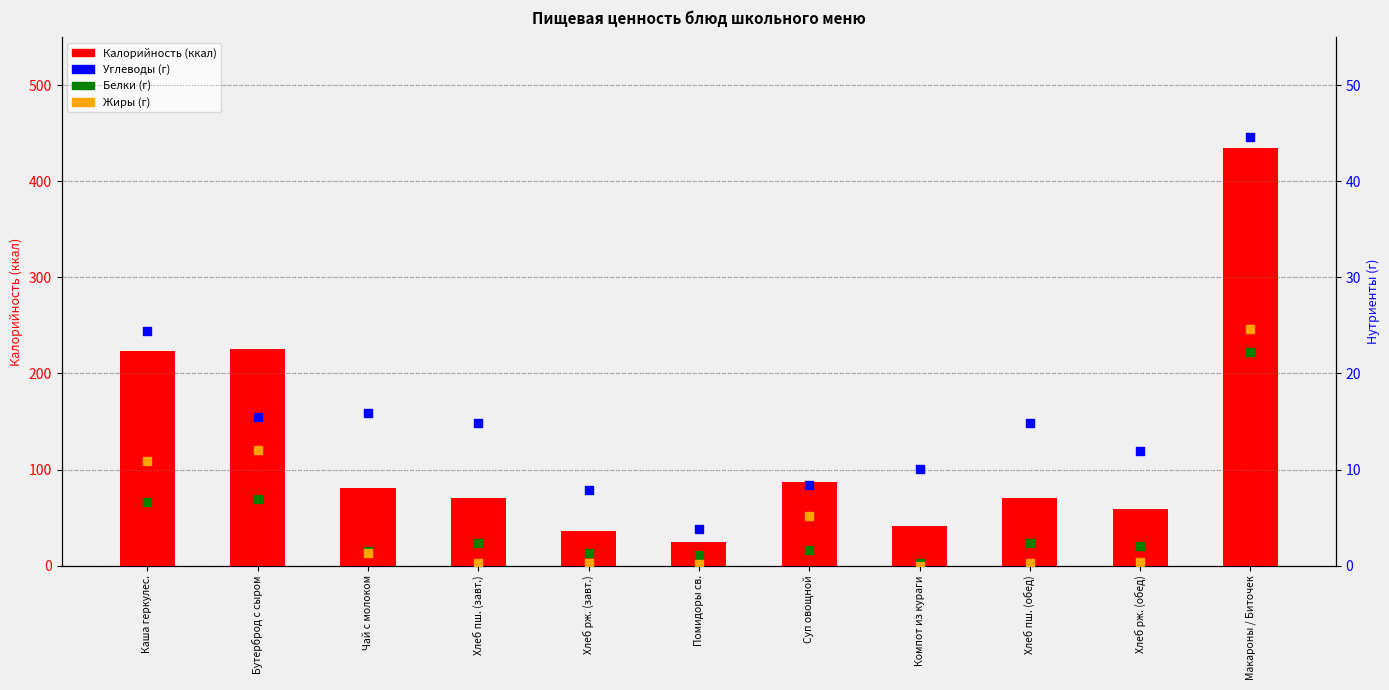

Which series has the largest total across all categories?

Калорийность